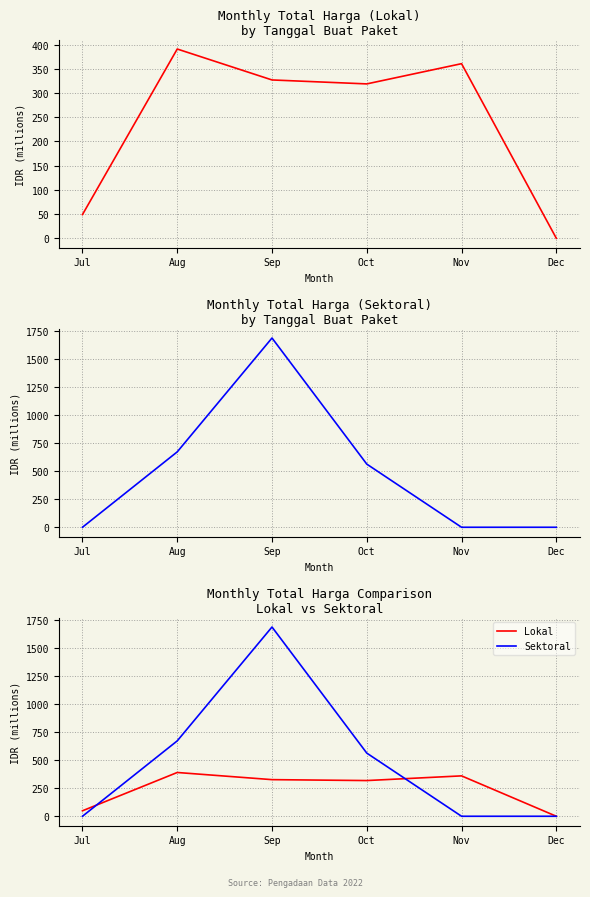

Rank the series by their average value, from highest to lowest.

Sektoral, Lokal